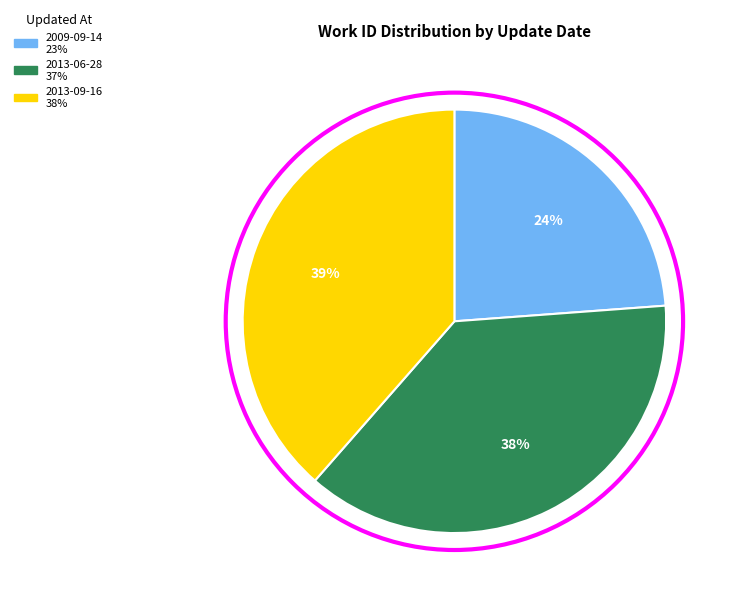

Rank the categories by value from highest to lowest.

2013-09-16, 2013-06-28, 2009-09-14